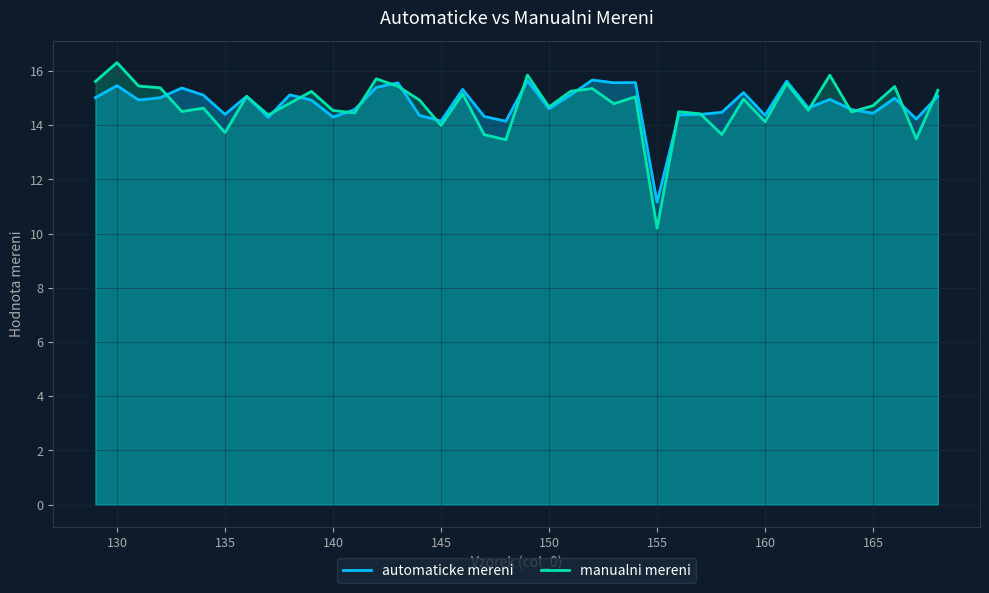

What is the sum of the manualni mereni values at 148 and 158?

27.1